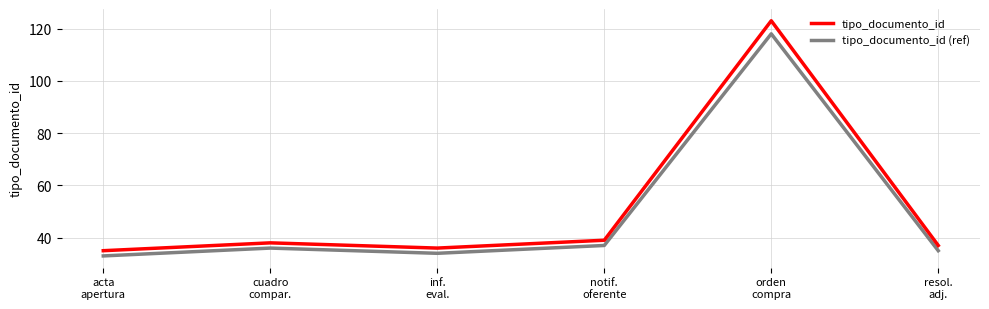

Which series has the largest total across all categories?

tipo_documento_id